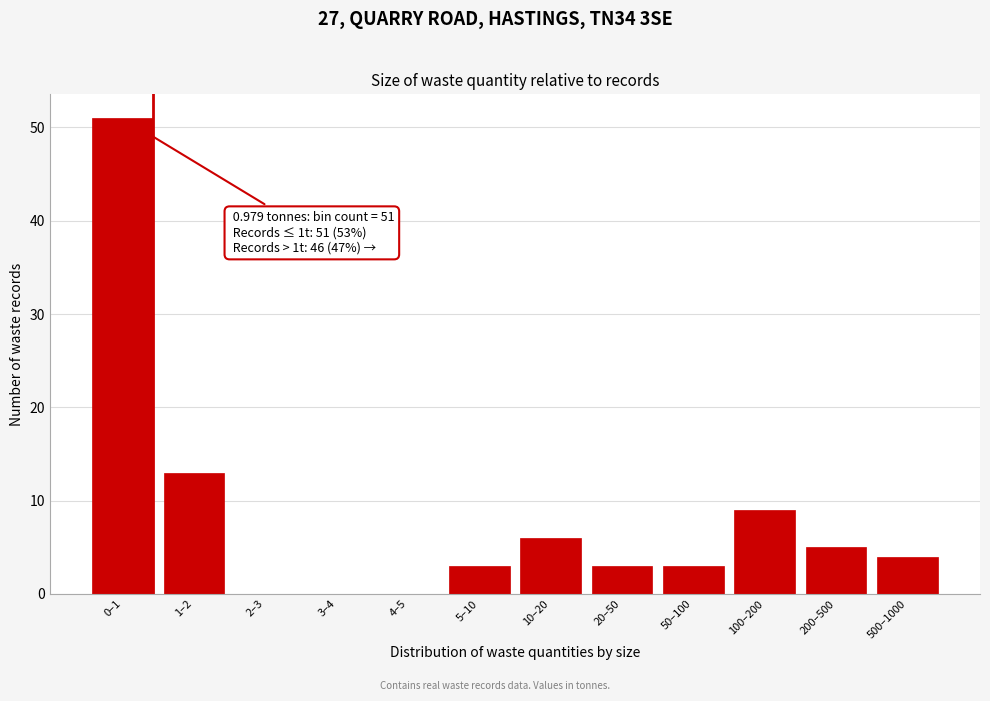

Reading left to right, extract all data points from this chart.

0–1=51	1–2=13	2–3=0	3–4=0	4–5=0	5–10=3	10–20=6	20–50=3	50–100=3	100–200=9	200–500=5	500–1000=4